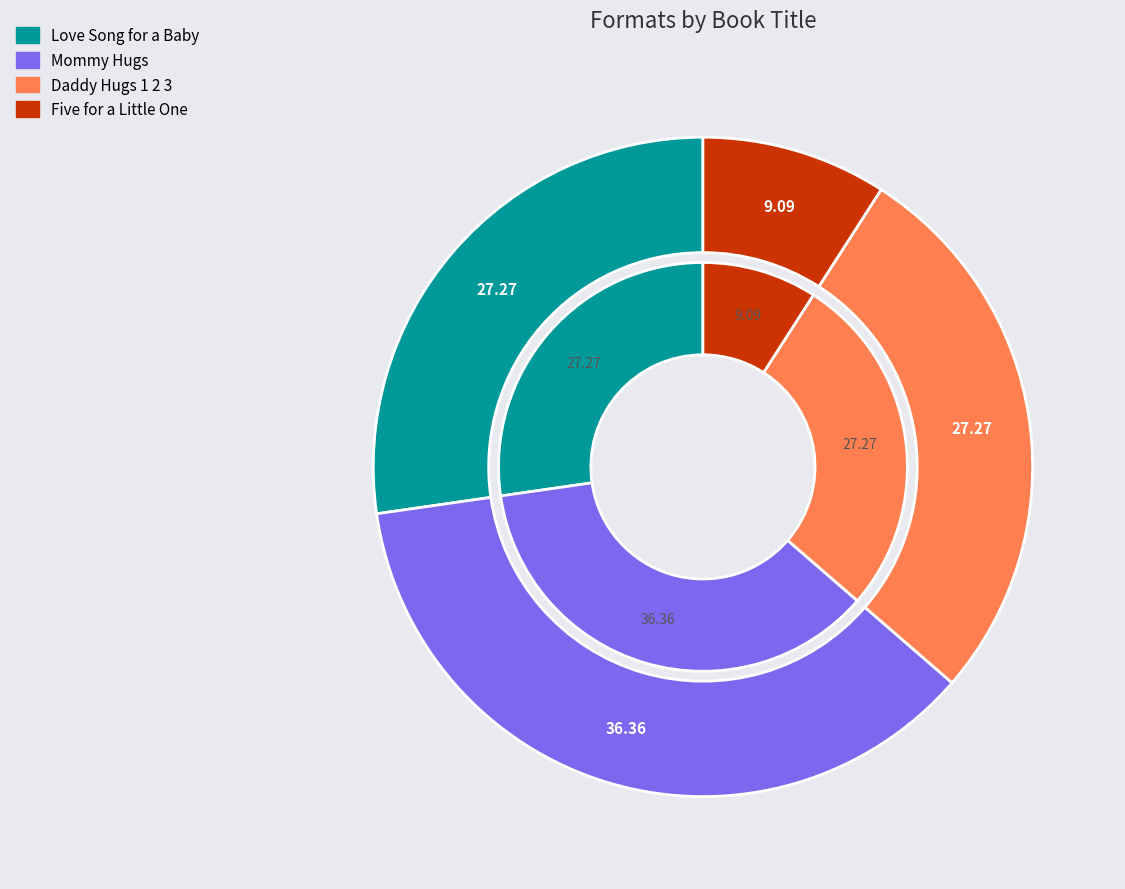

Is it true that Love Song for a Baby is 39% of the pie?

False